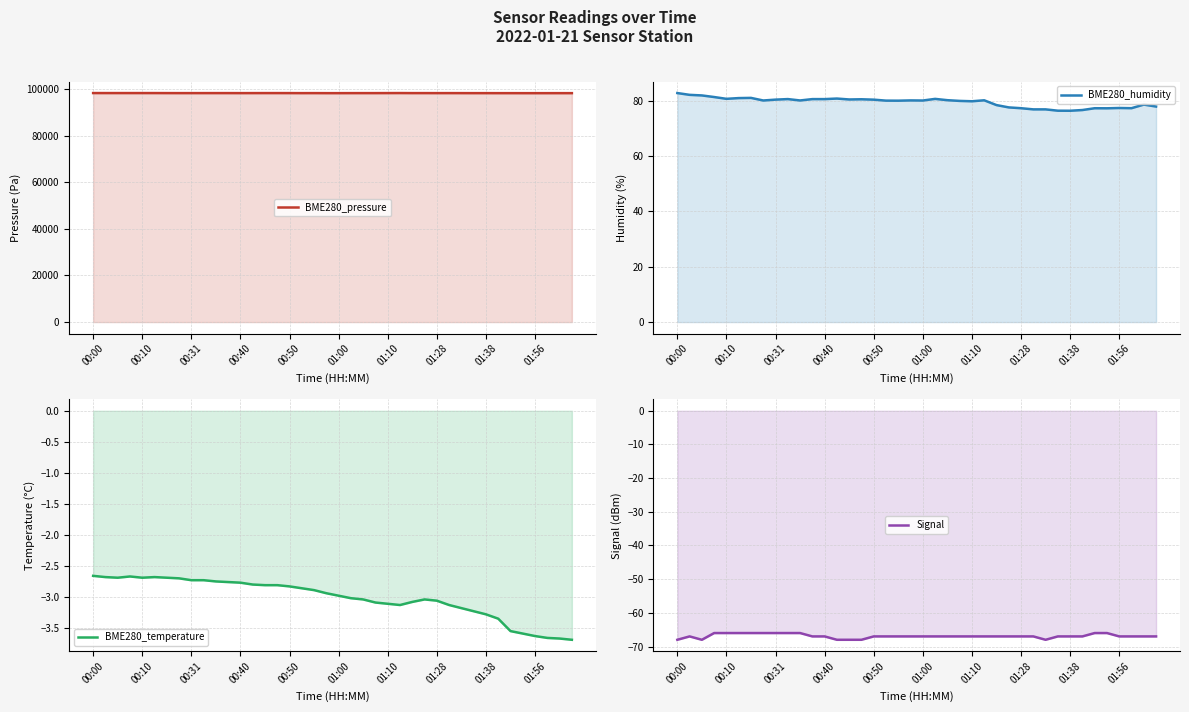

True or false: BME280_pressure has a value of 98298.9 at 10.

True